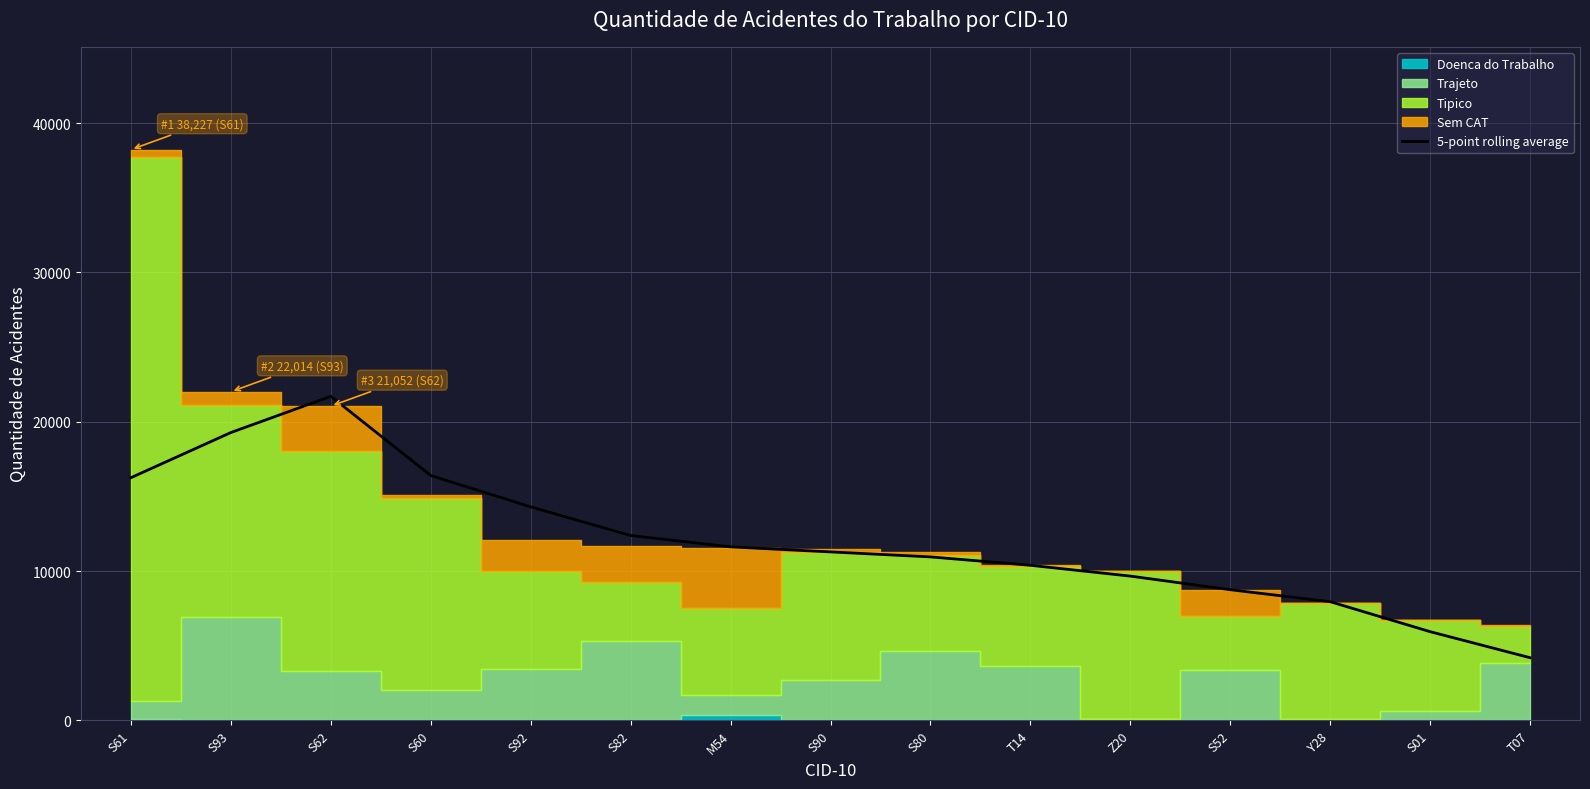

True or false: the data has more than 1 interior local peaks.

False